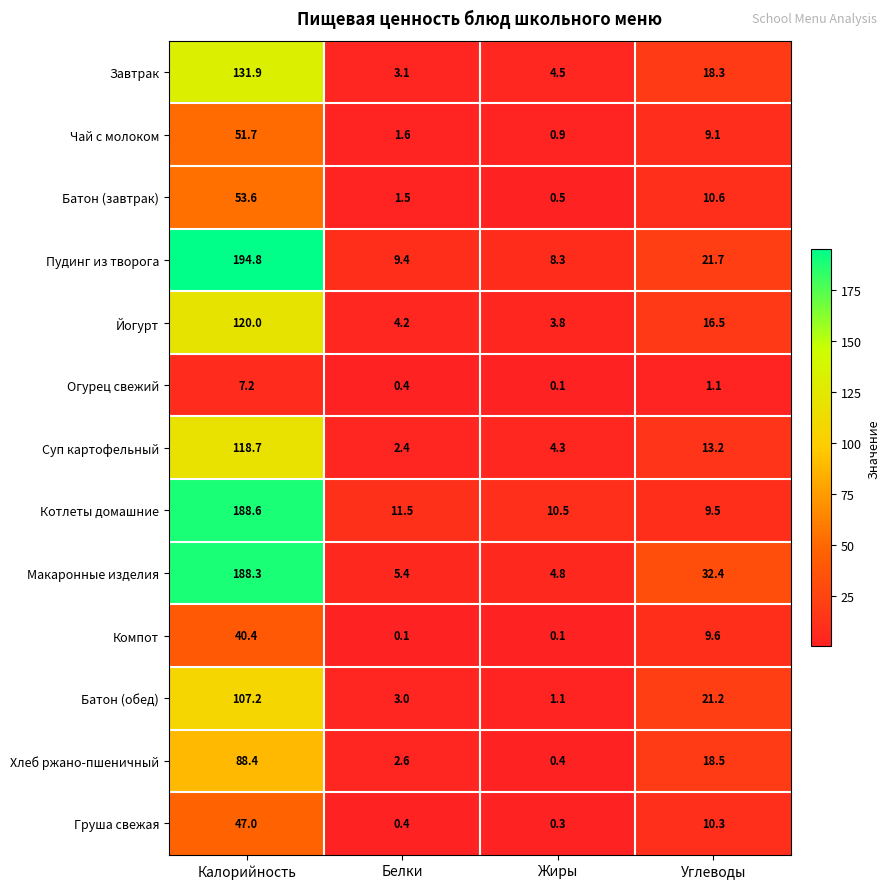

Rank the series at Калорийность from highest to lowest value.

Пудинг из творога, Котлеты домашние, Макаронные изделия, Завтрак, Йогурт, Суп картофельный, Батон (обед), Хлеб ржано-пшеничный, Батон (завтрак), Чай с молоком, Груша свежая, Компот, Огурец свежий